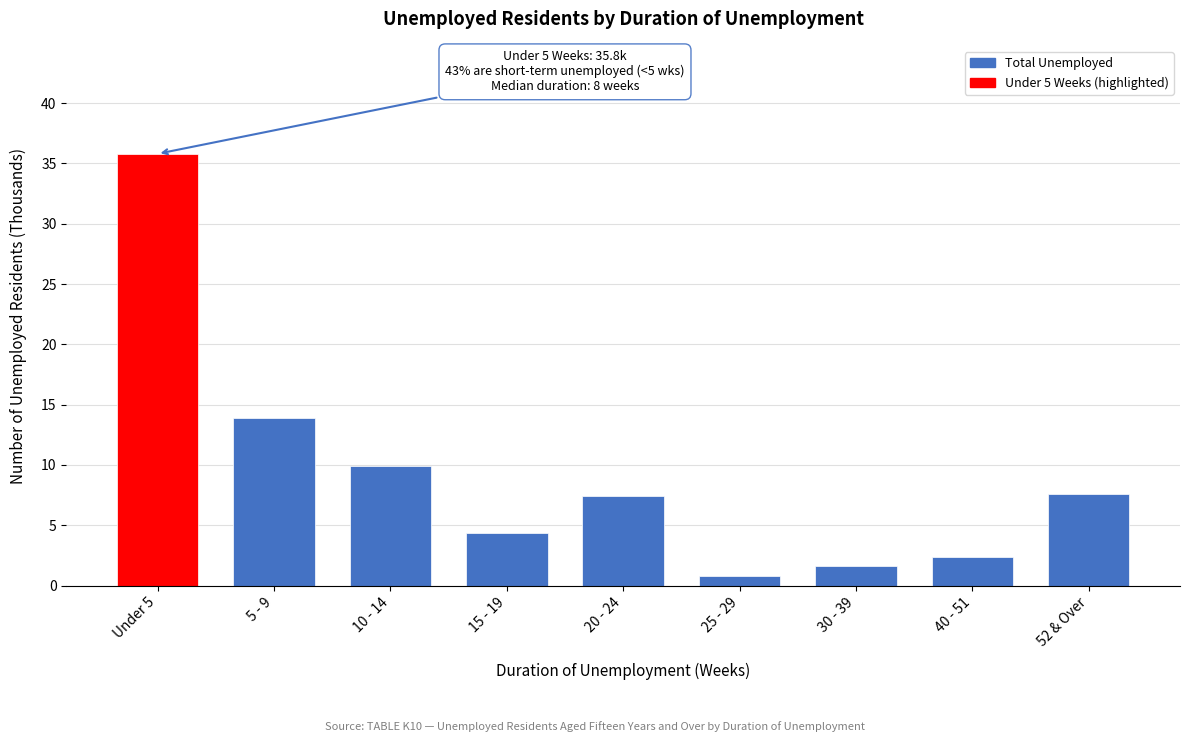

Reading left to right, what are all the values shown in this chart?

35.8	13.9	9.9	4.4	7.4	0.8	1.6	2.4	7.6